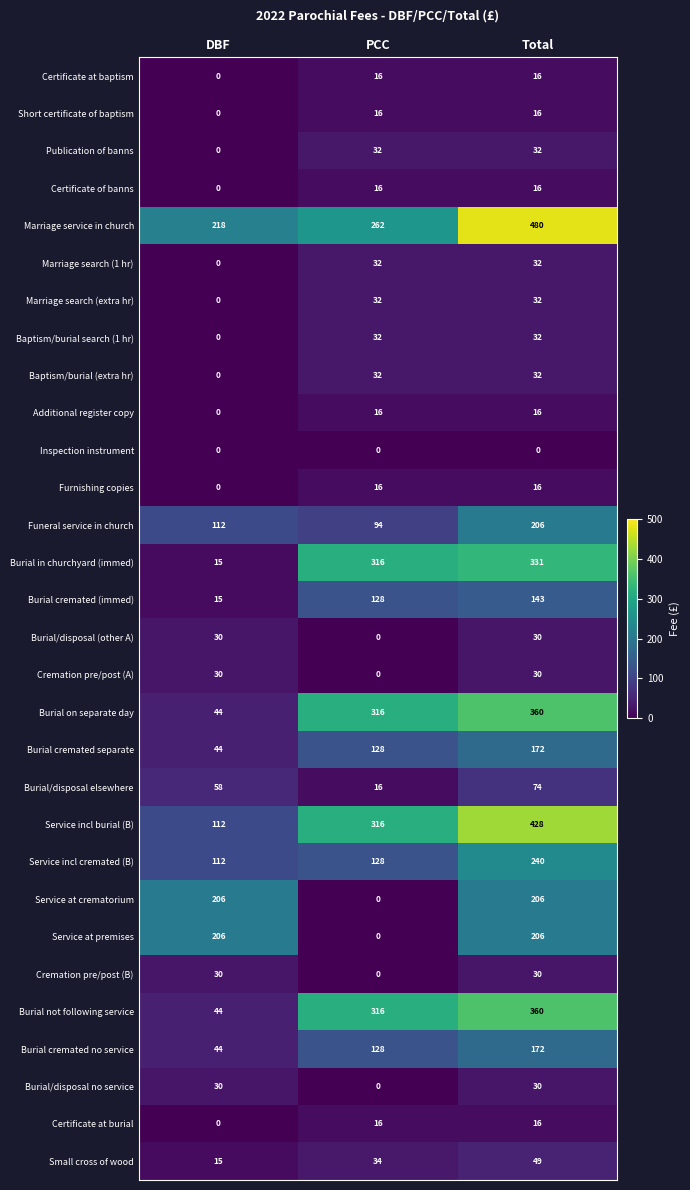

Which category has the highest value in the Marriage service in church series?

Total